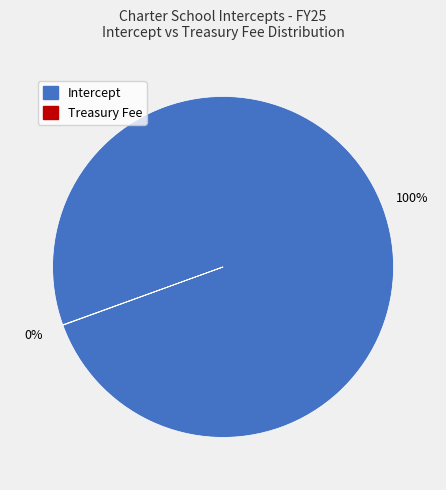

Is there any slice that represents more than half of the pie?

Yes